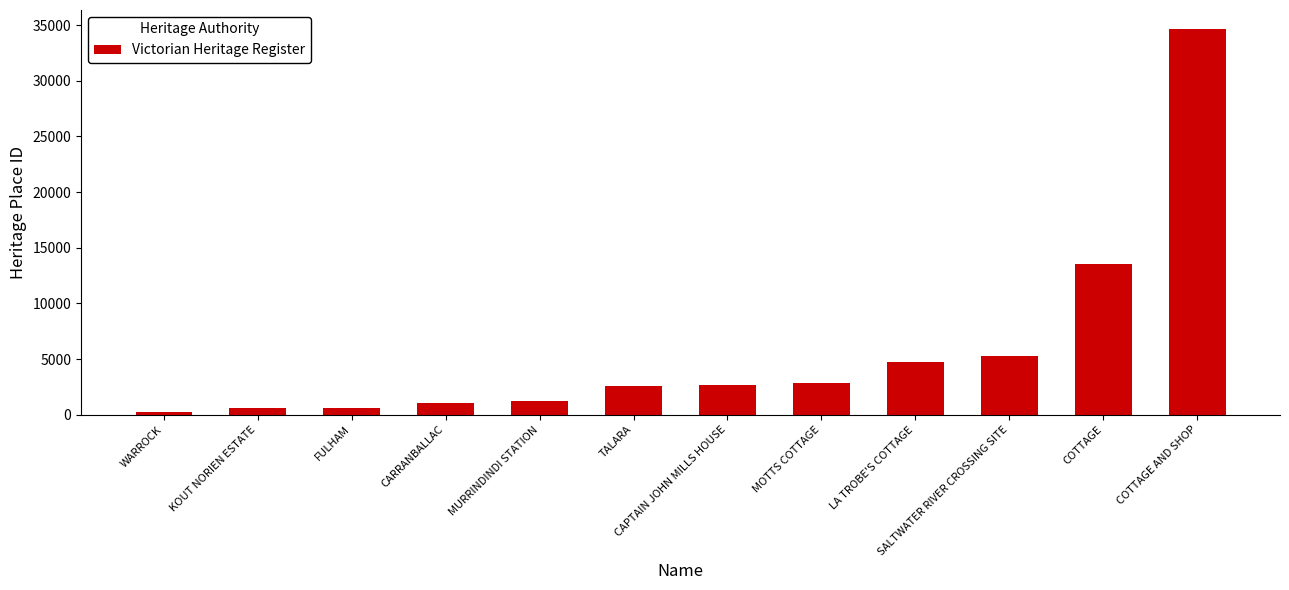

The value at LA TROBE'S COTTAGE is 4729. True or false?

True